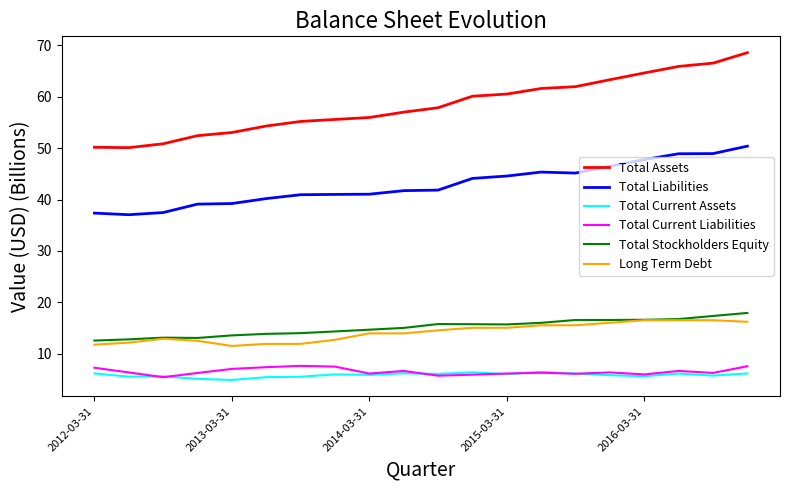

What is the minimum value shown in the chart?

4.9